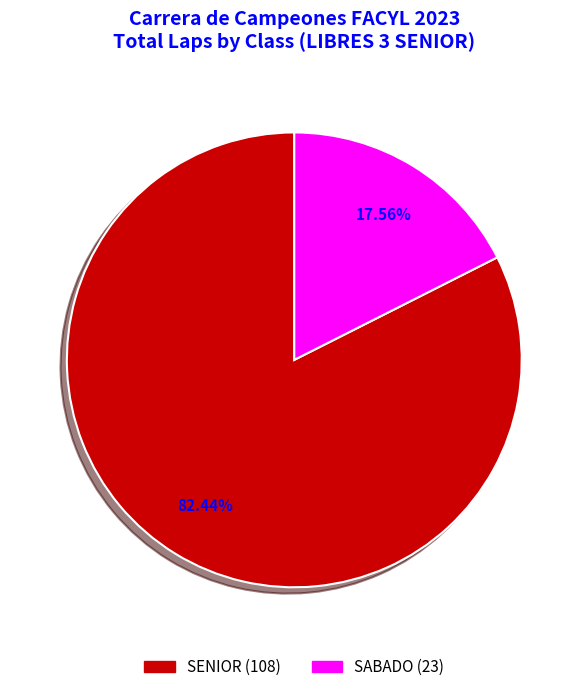

Does any single category account for the majority?

Yes